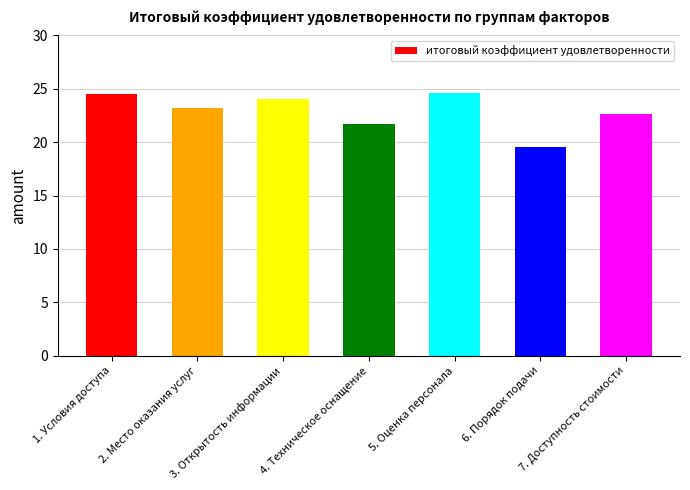

Where is the data nearest to the value 22?

4. Техническое оснащение